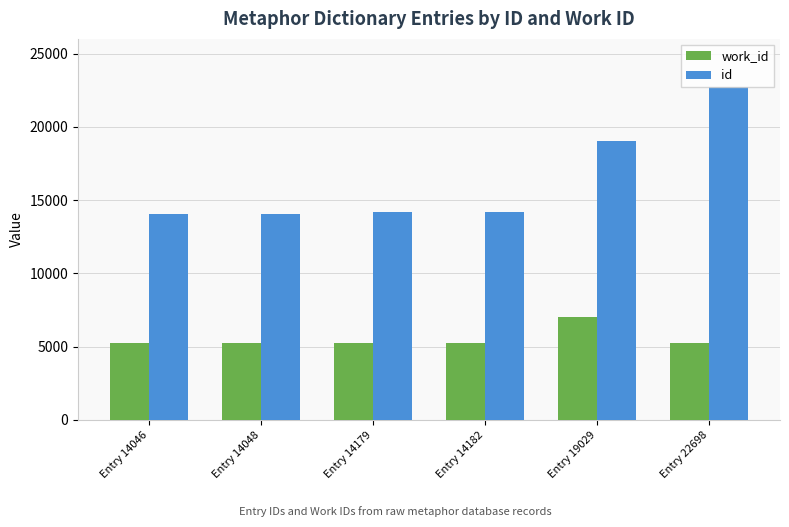

Which series has the widest spread of values?

id